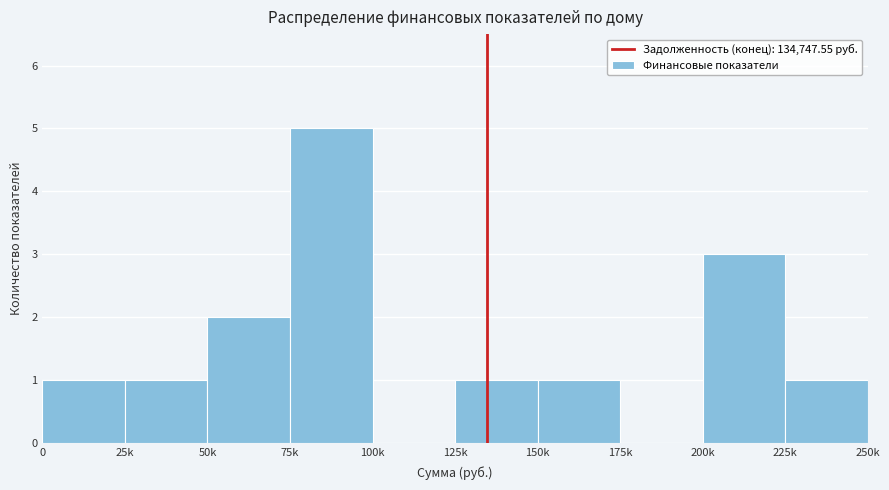

Reading left to right, list all the values displayed in this chart.

0=1	25k=1	50k=2	75k=5	100k=0	125k=1	150k=1	175k=0	200k=3	225k=1